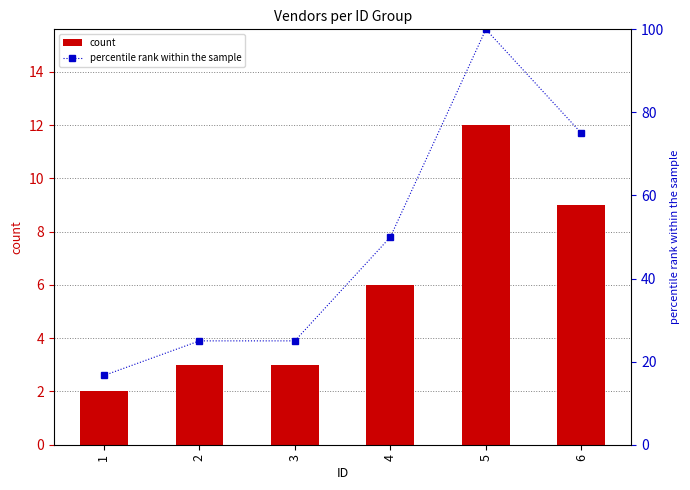

Reading left to right, what are all the values shown in this chart?

count: 1=2.0	2=3.0	3=3.0	4=6.0	5=12.0	6=9.0
percentile rank within the sample: 1=16.7	2=25.0	3=25.0	4=50.0	5=100.0	6=75.0